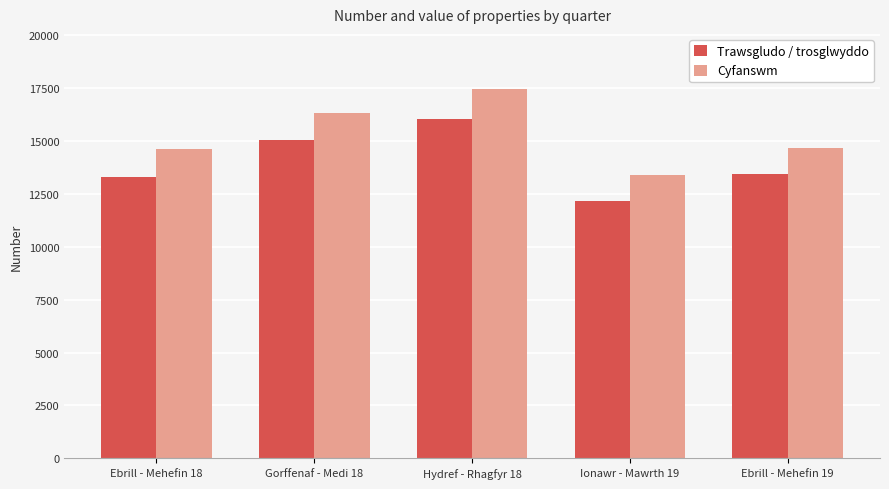

Rank the series at Hydref - Rhagfyr 18 from lowest to highest value.

Trawsgludo / trosglwyddo, Cyfanswm